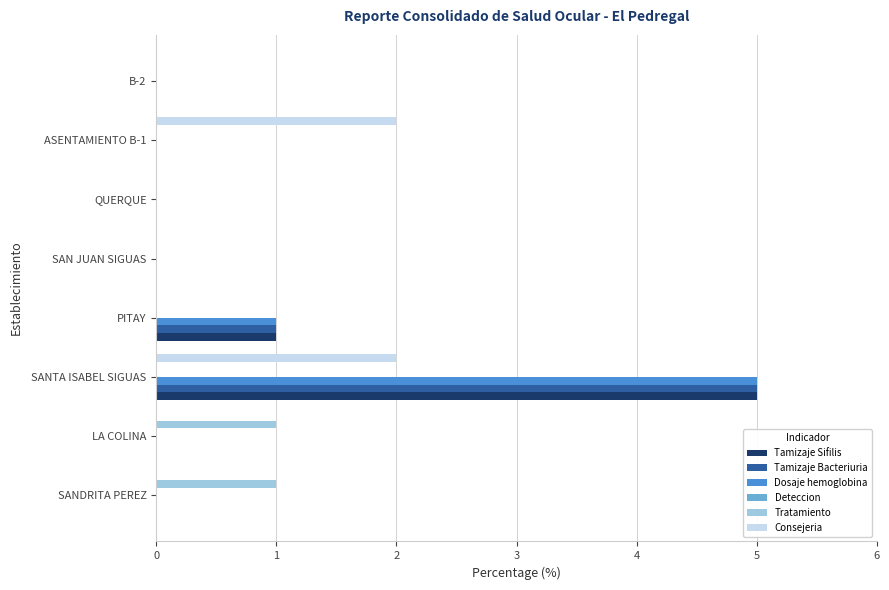

The Consejeria series shows -1 at LA COLINA. True or false?

False